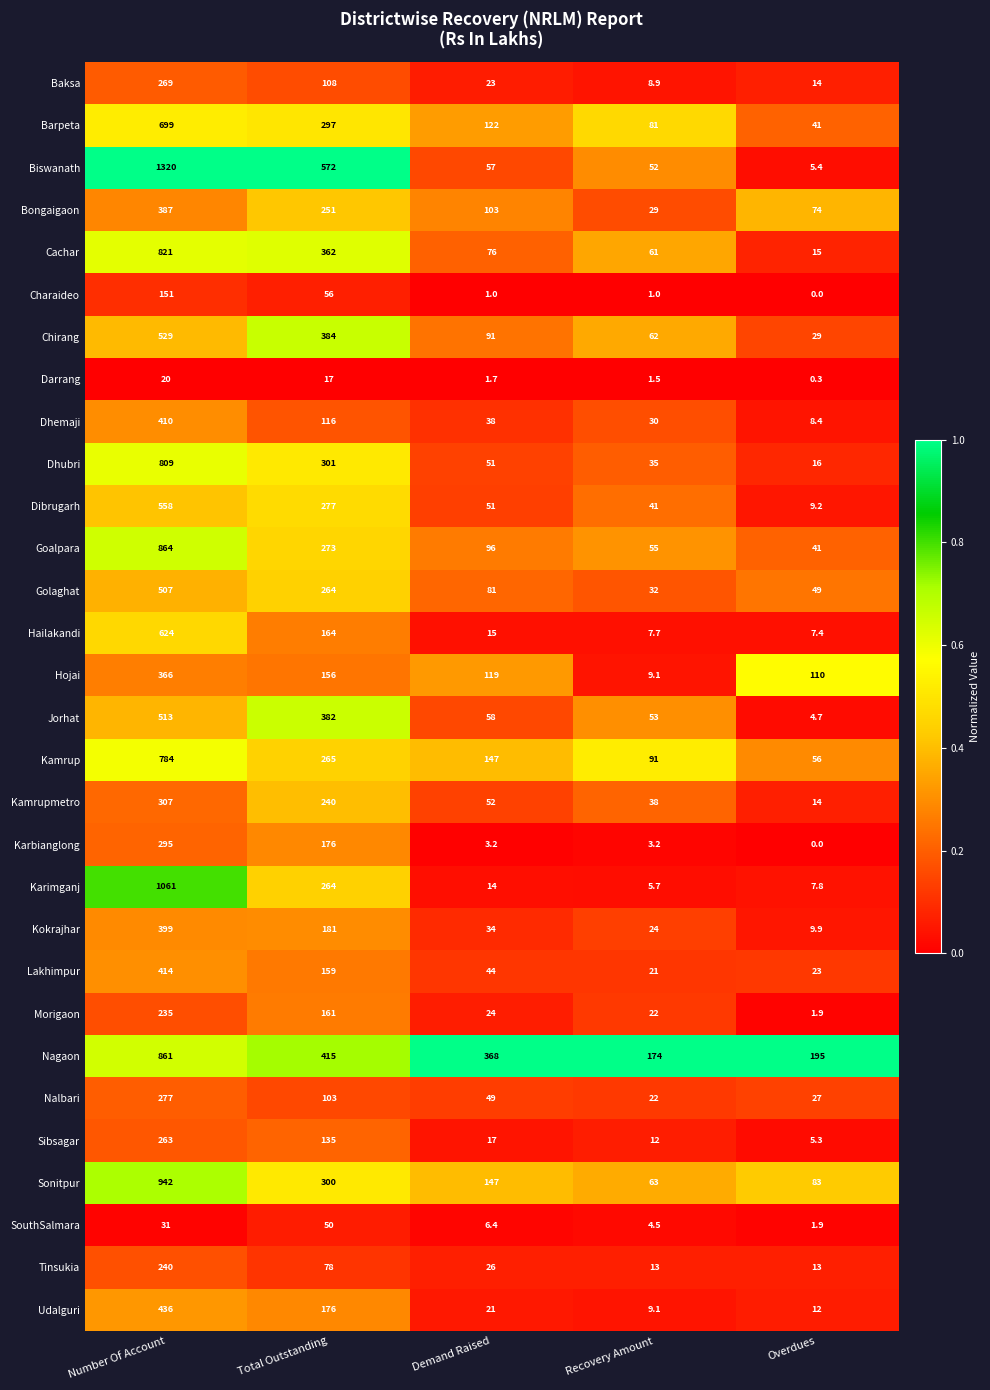

What is the total value across all series at Overdues?

874.2